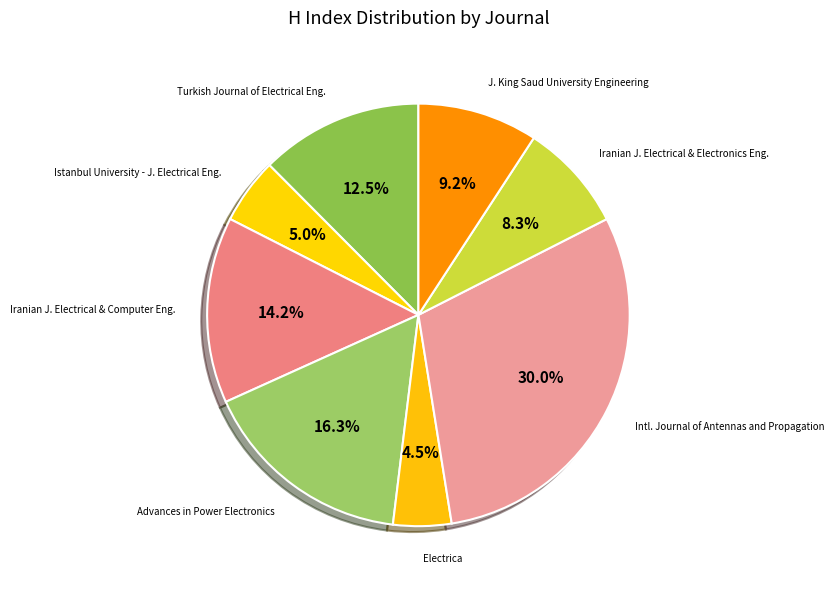

Which slice is the largest?

Intl. Journal of Antennas and Propagation